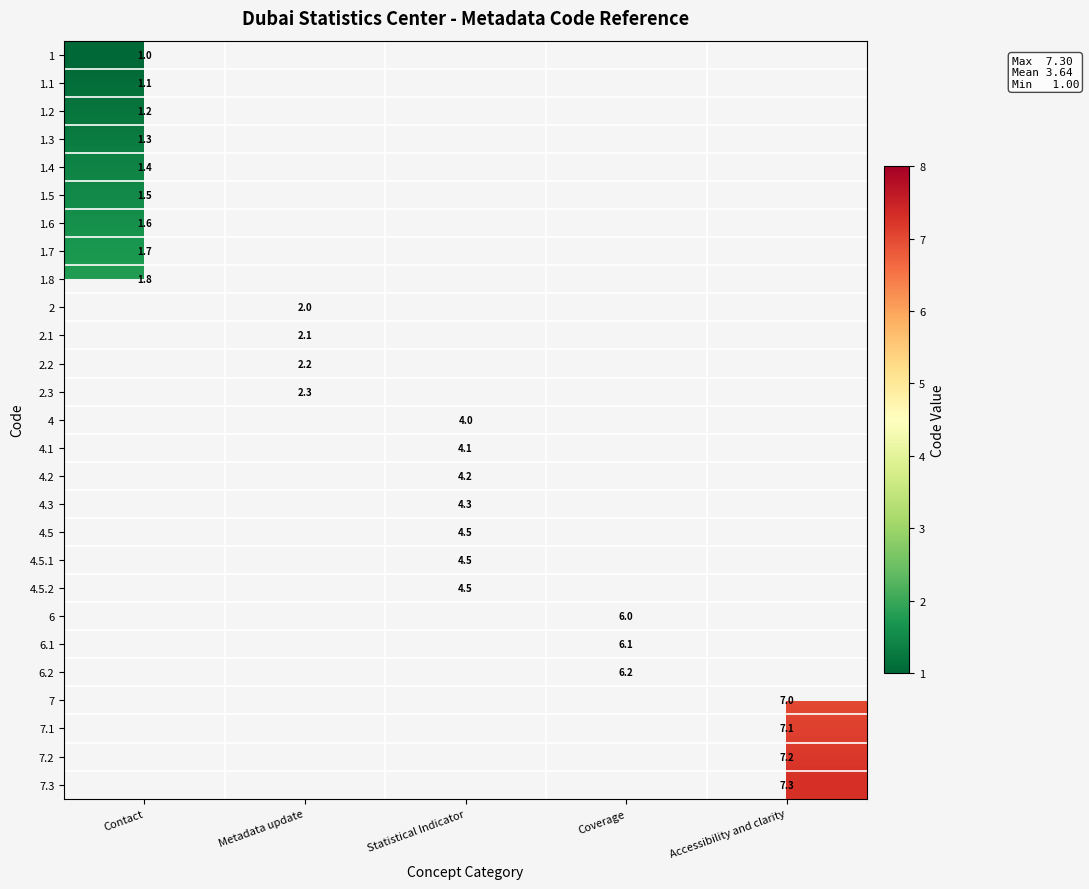

At which category is the sum across all series the highest?

Statistical Indicator